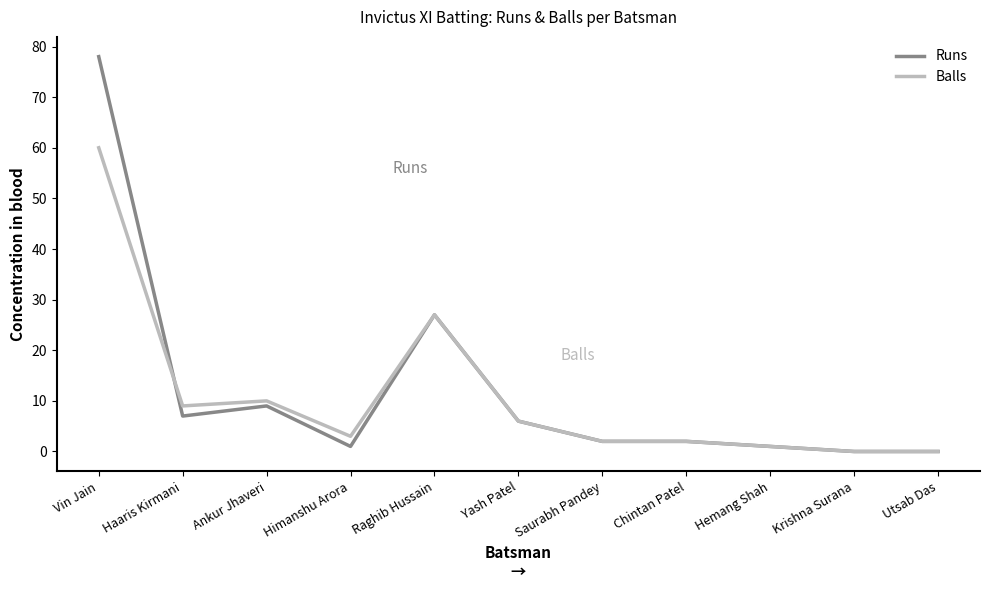

Where is Balls nearest to the value 30?

Raghib Hussain